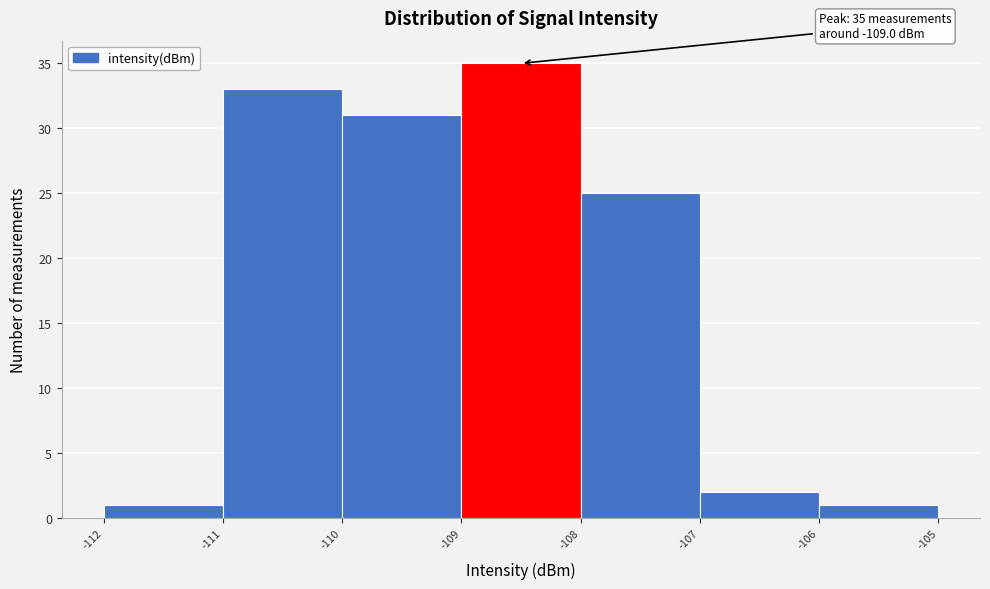

Which range on the x-axis has the tallest bar?

-109 to -108